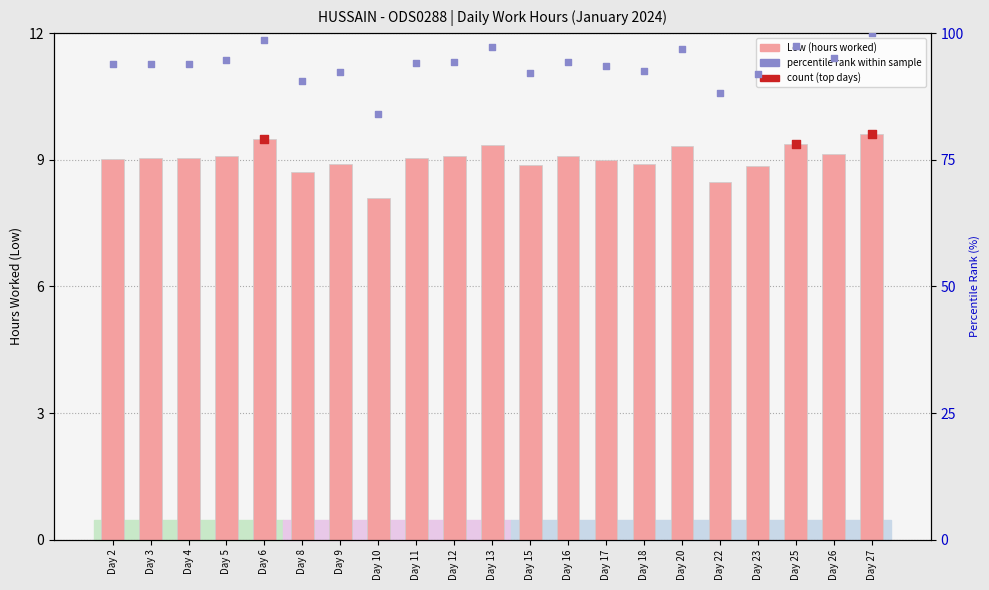

Between Day 8 and Day 11, which is larger?

Day 11